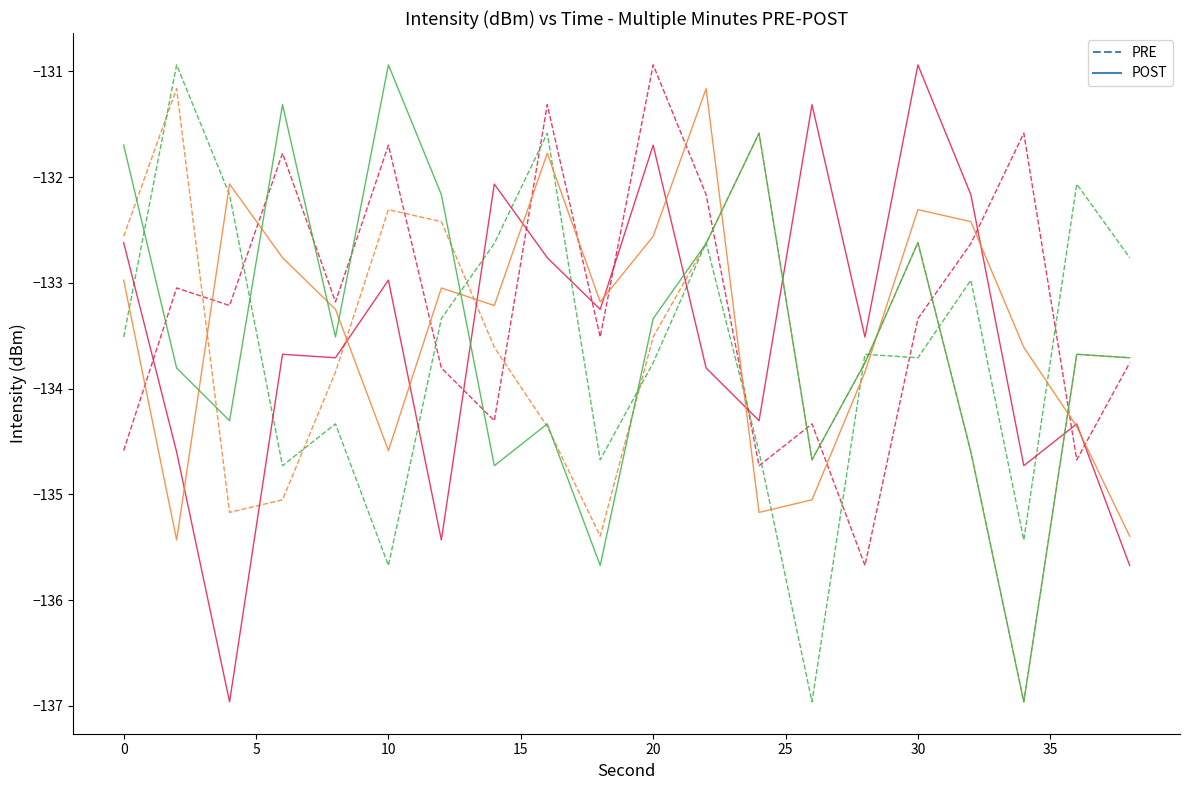

Which series has the largest total across all categories?

PRE